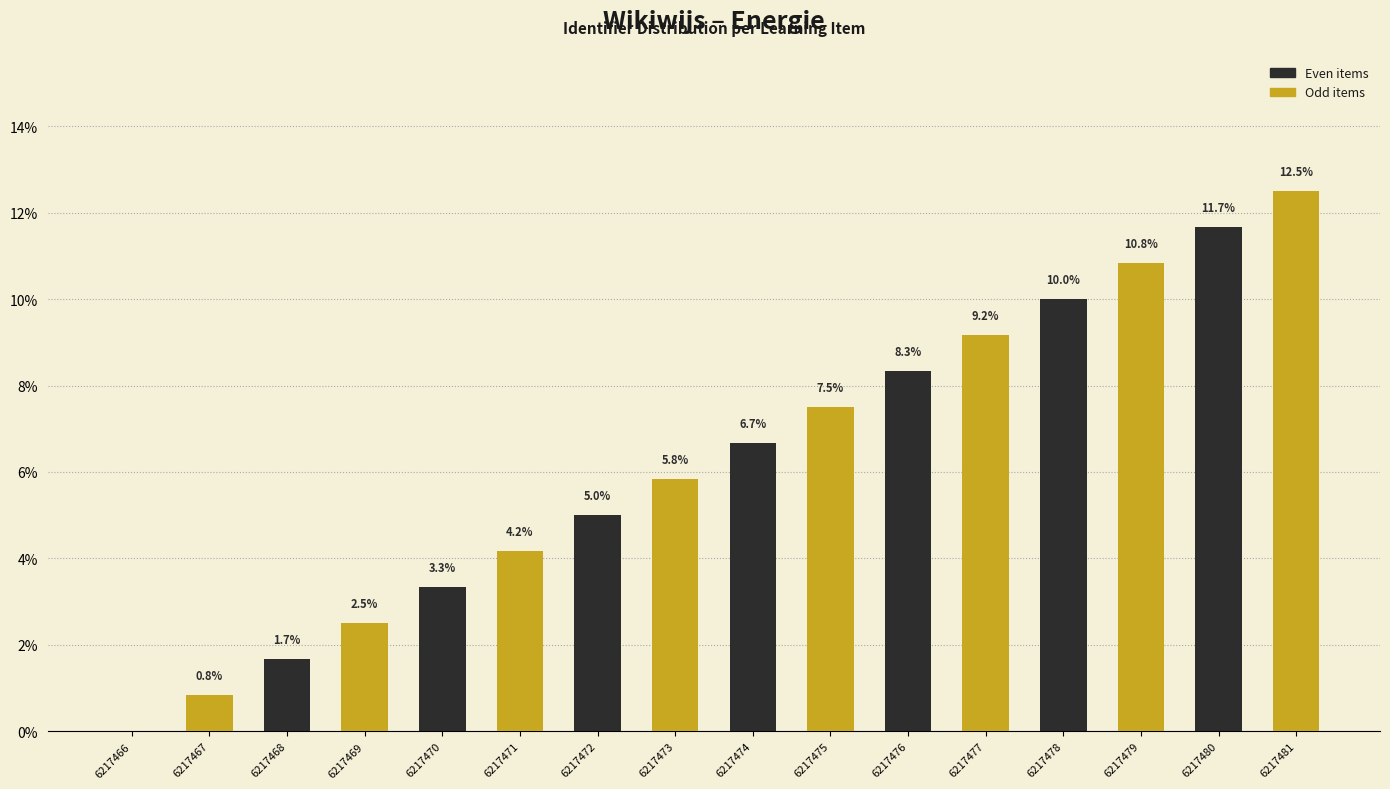

What is the sum of all Odd items values?

53.3